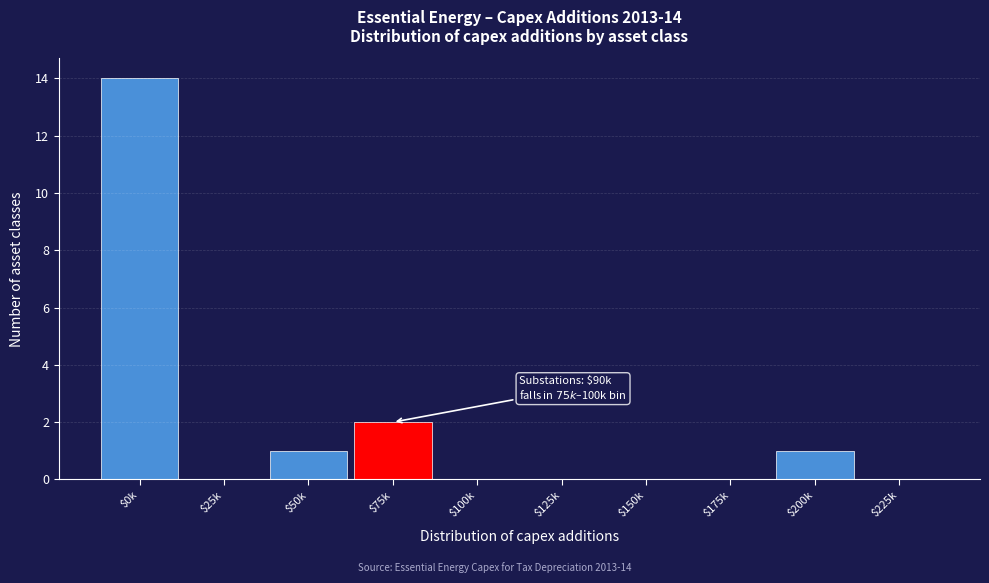

What is the greatest value displayed?

14